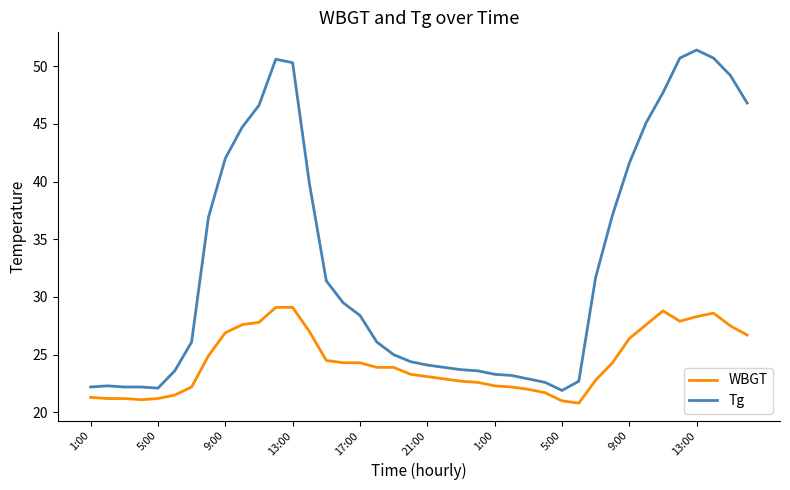

What is the minimum value for Tg?

21.9